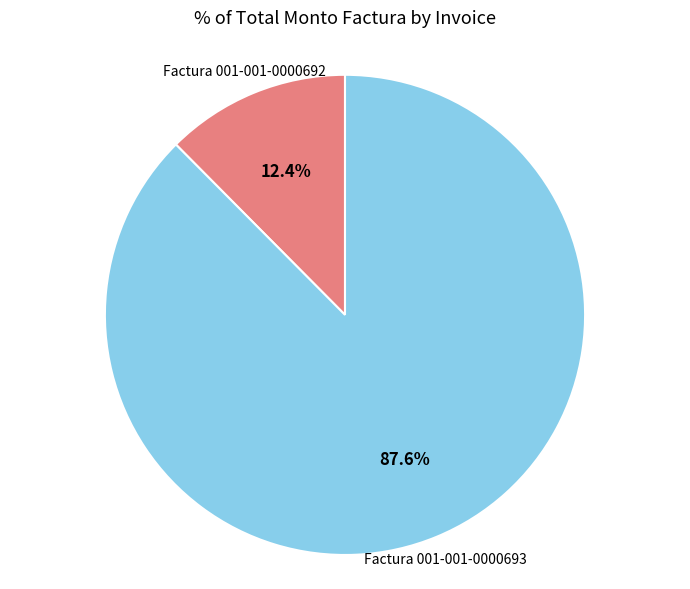

Is there any slice that represents more than half of the pie?

Yes